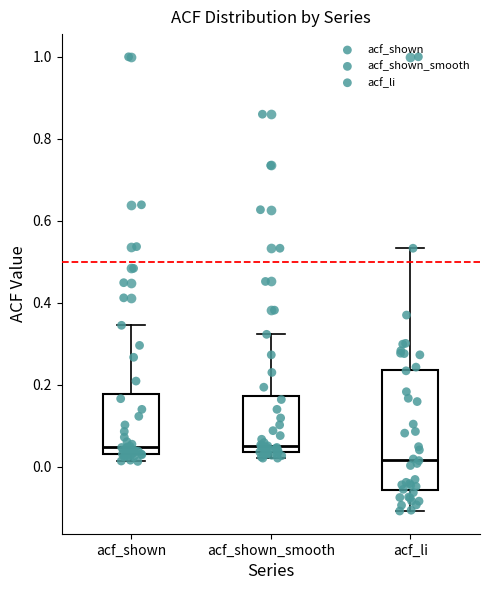

Where does the upper whisker of the box for acf_shown end on the y-axis? The values are not printed on the chart, so give them approximately, as read against the axis.

0.34